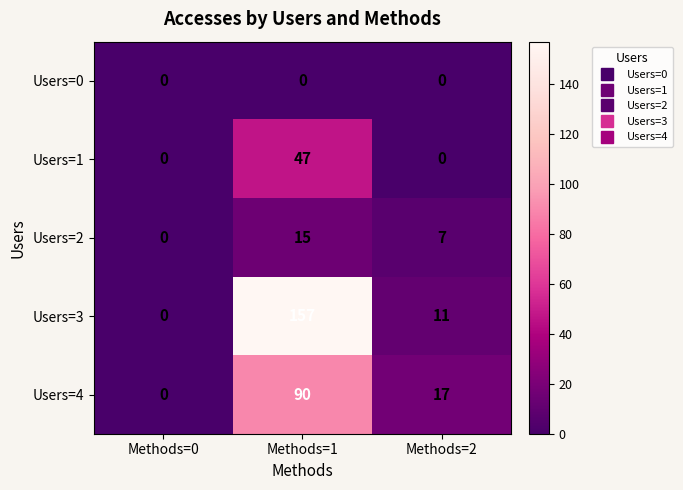

Which series has the largest range (max minus min)?

Users=3